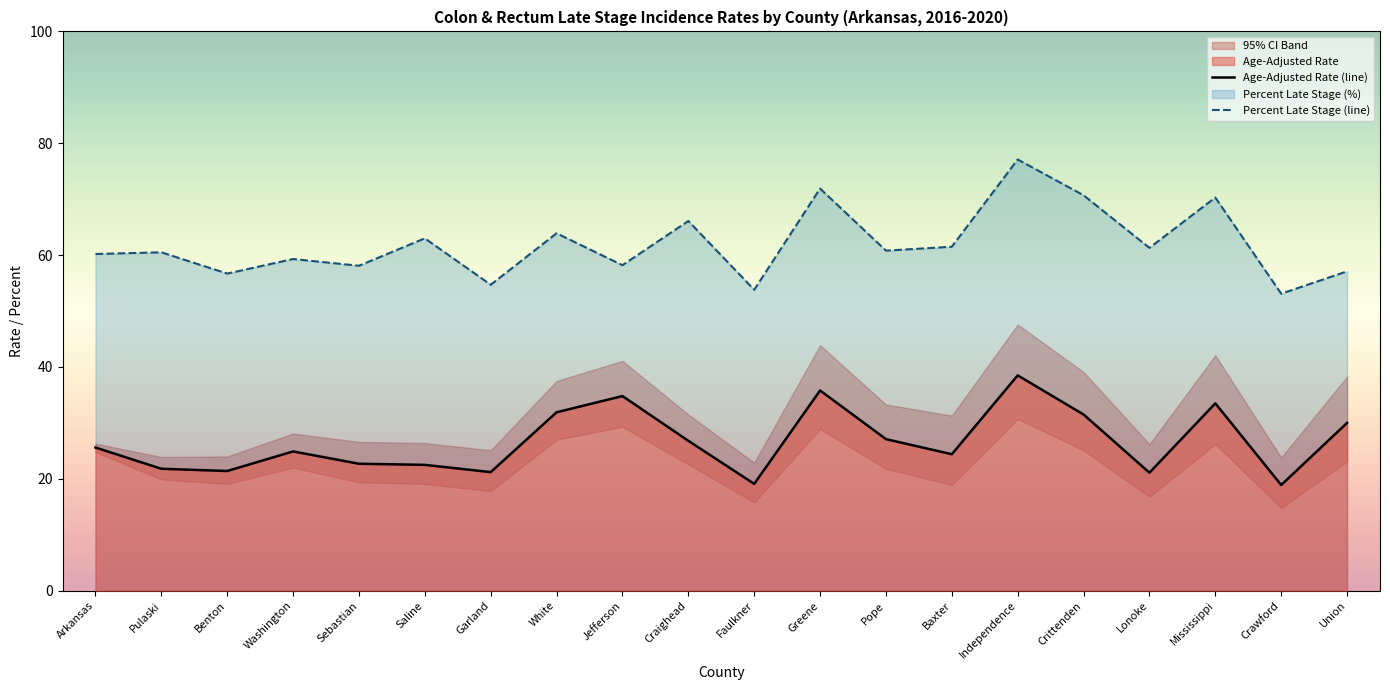

The Percent Late Stage (line) series shows 53.1 at Crawford. True or false?

True